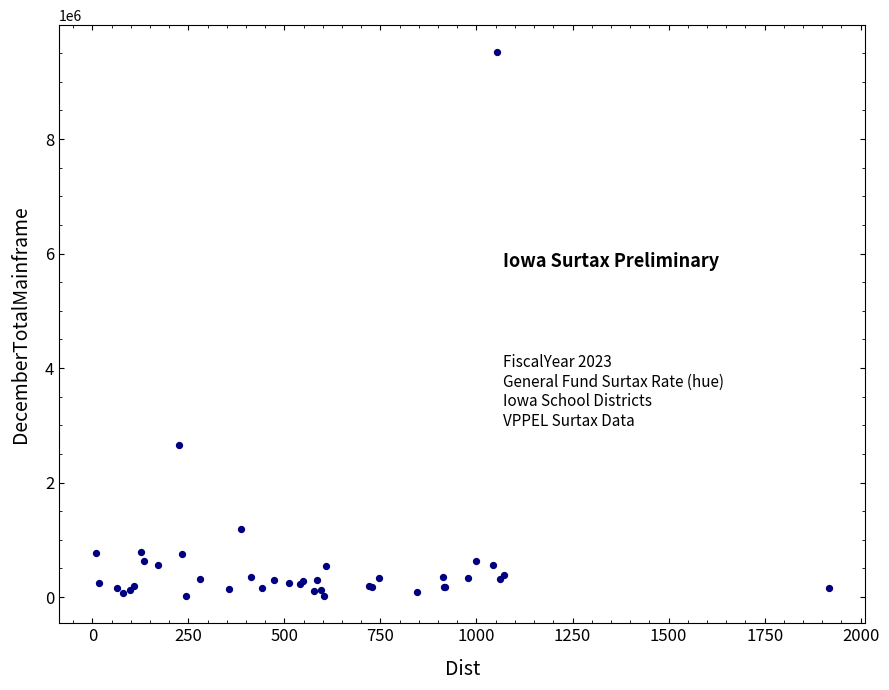

What Y value in the scatter plot is closest to 4766095?

2664057